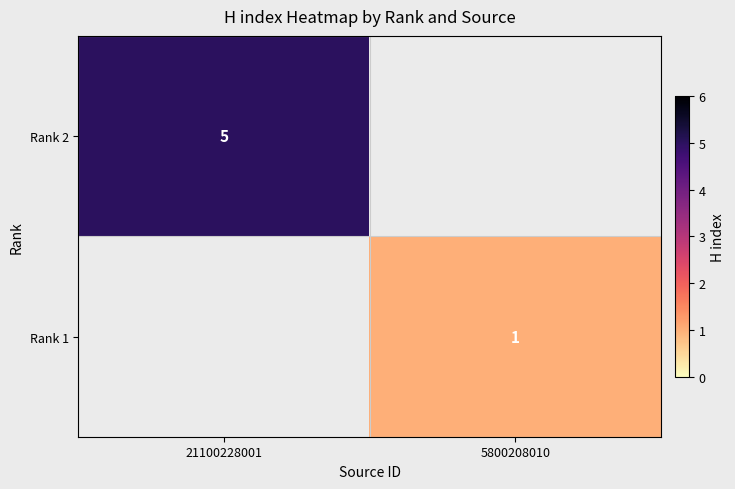

True or false: Rank 2 has a value of 3.2 at 21100228001.

False